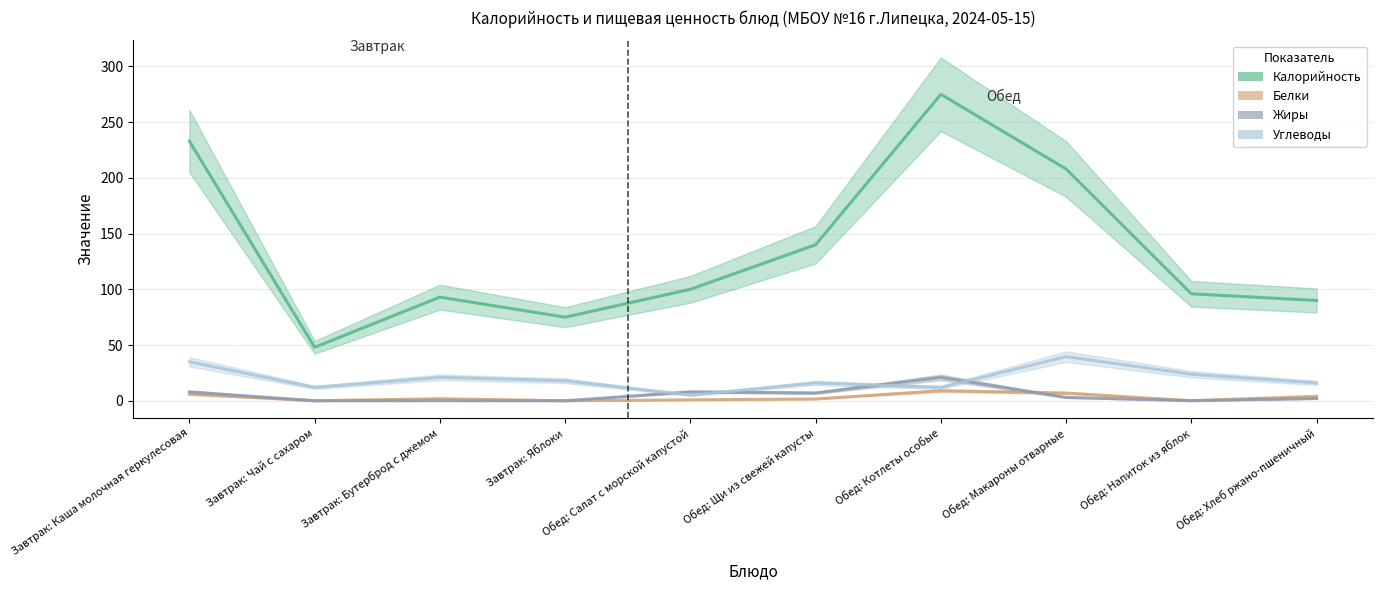

How many data points in Углеводы are above 18?

4